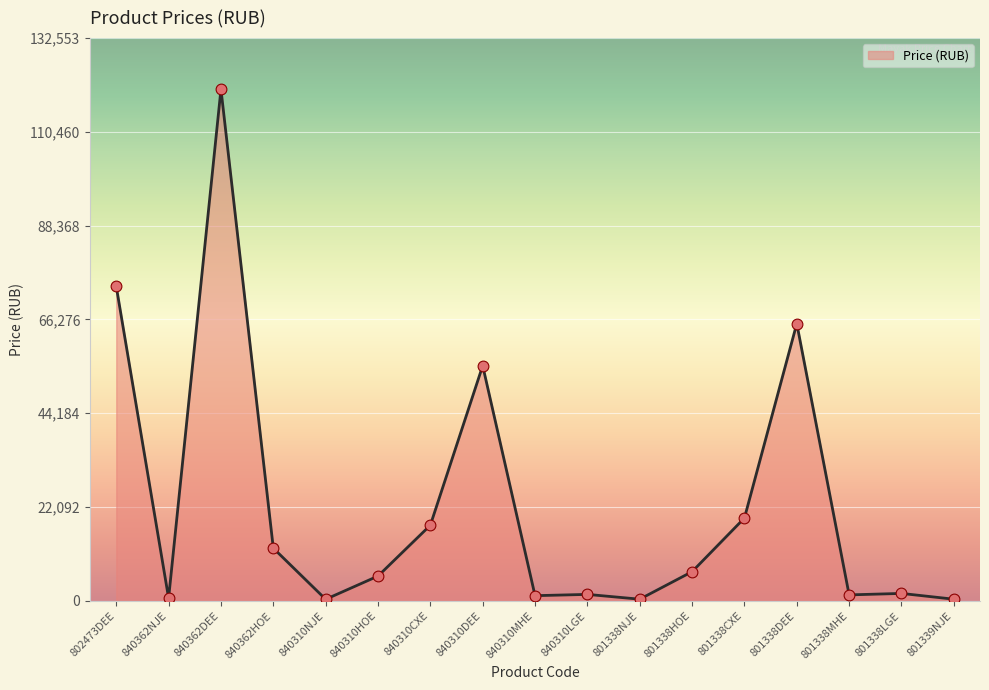

What is the ratio of the value at 802473DEE to the value at 840362HOE?

6.0